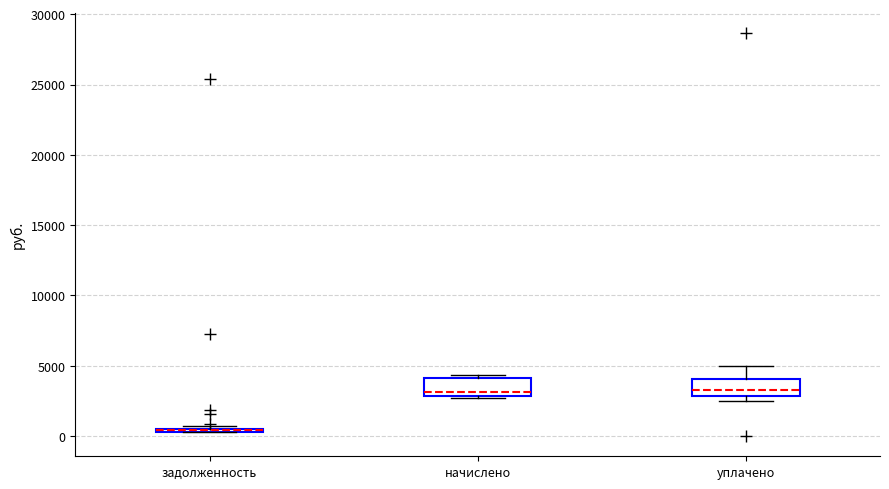

Reading left to right, read every box against the y-axis: the position of its median line, the range the box covers, and the ends of its whiskers. The values are not printed on the chart, so give them approximately, as read against the axis.

задолженность: box collapsed to a line at 500, whiskers 500 to 500
начислено: median 3000 (just above the box's lower edge), box 3000 to 4000, whiskers 2500 to 4500
уплачено: median 3000 (just above the box's lower edge), box 3000 to 4000, whiskers 2500 to 5000